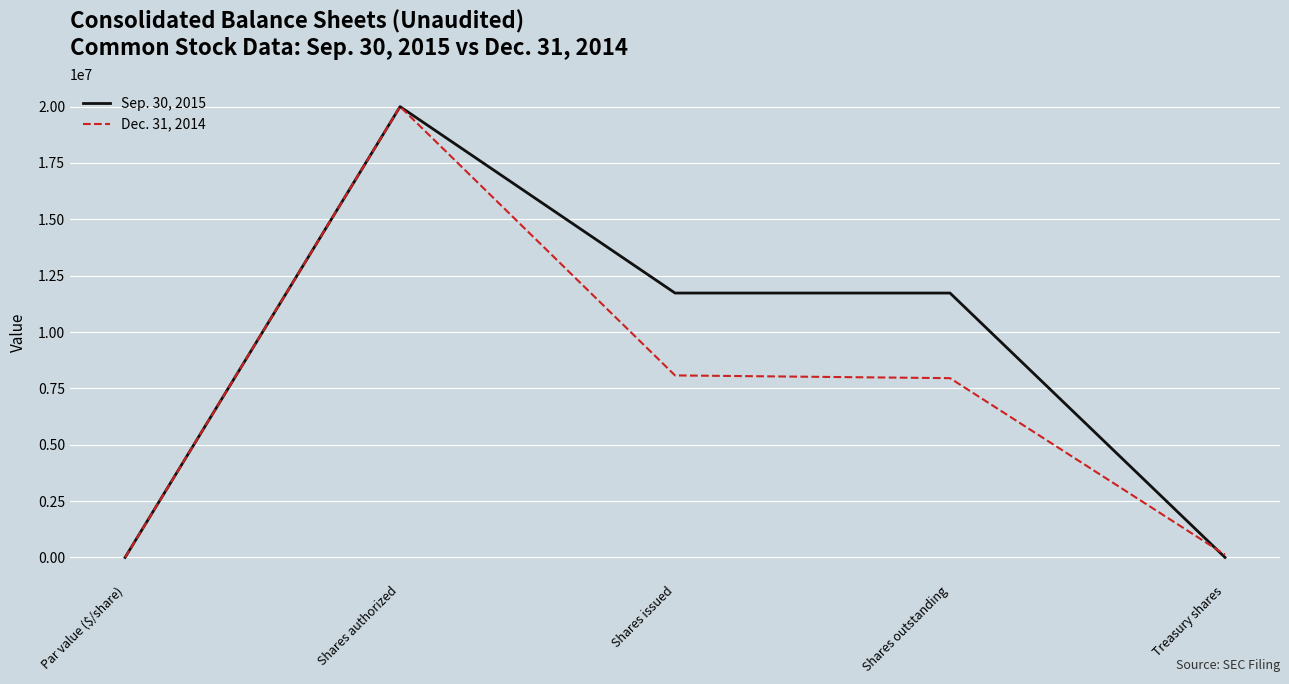

Is the value of Sep. 30, 2015 at Shares outstanding greater than the value of Dec. 31, 2014 at Shares issued?

Yes